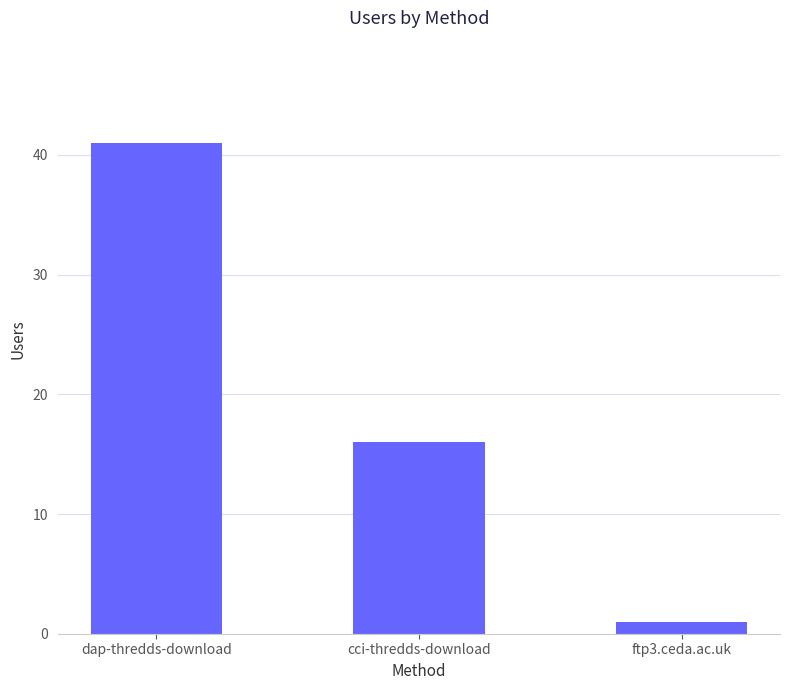

What is the difference between the maximum and minimum values?

40